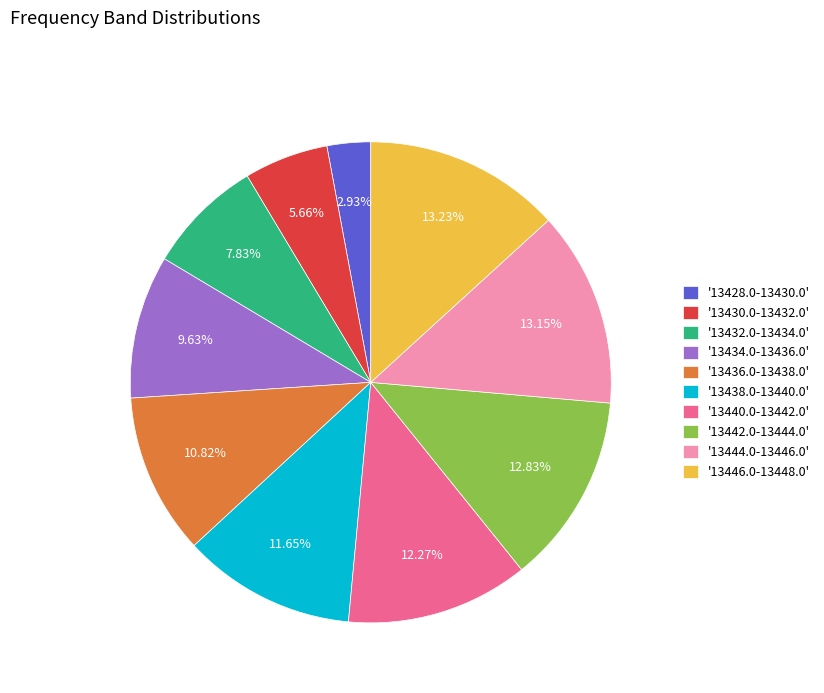

Combined, do '13438.0-13440.0' and '13428.0-13430.0' account for over 50%?

No